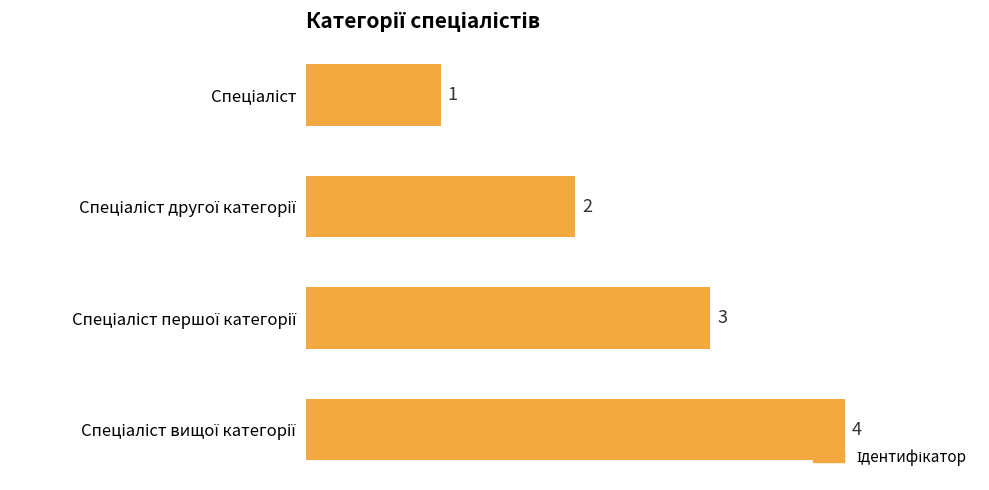

What is the sum of all values?

10